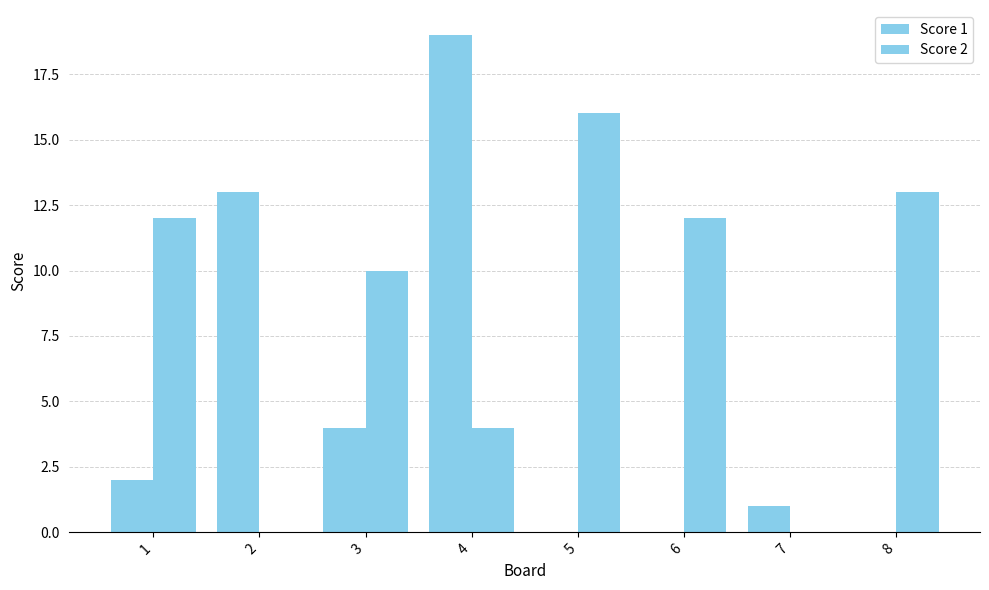

Between 4 and 5, which series saw the biggest shift?

Score 1